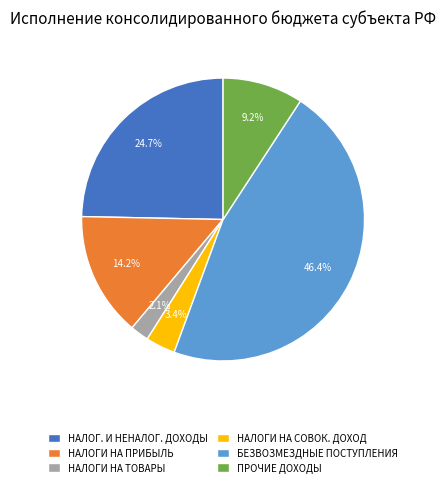

Is there any slice that represents more than half of the pie?

No